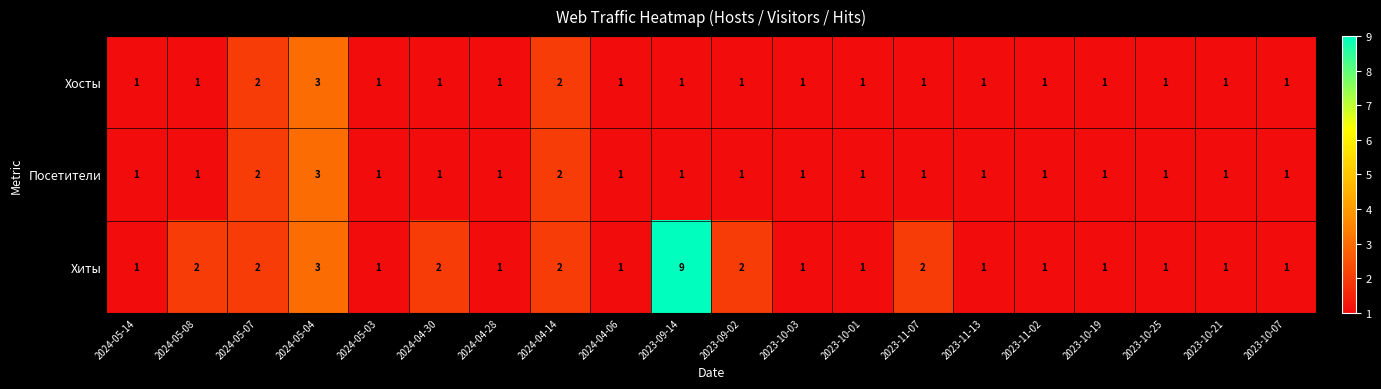

How many Посетители values are between 1 and 2?

19